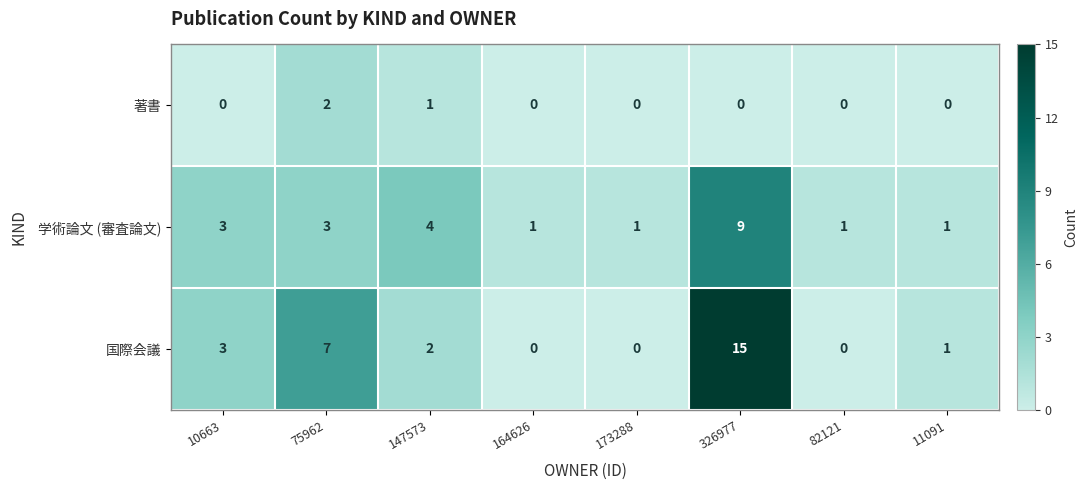

How many series are shown in this chart?

3